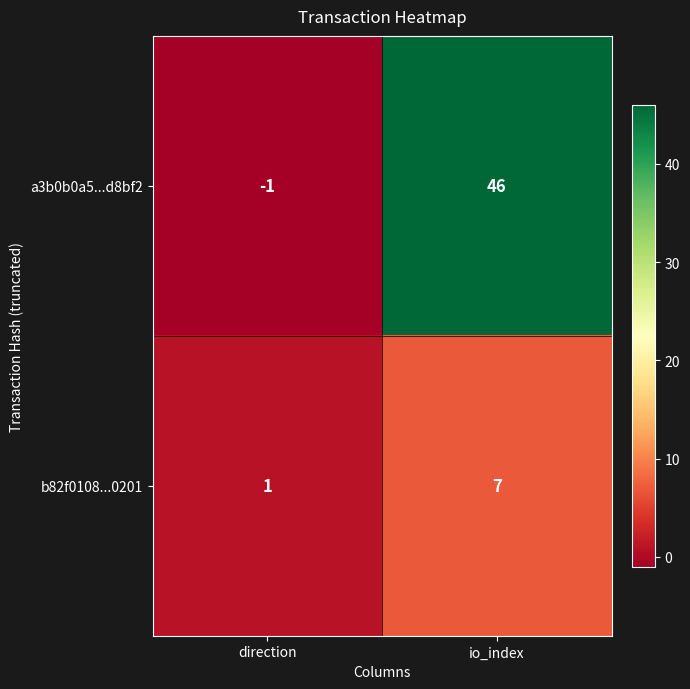

Which series changed the most between direction and io_index?

a3b0b0a5...d8bf2